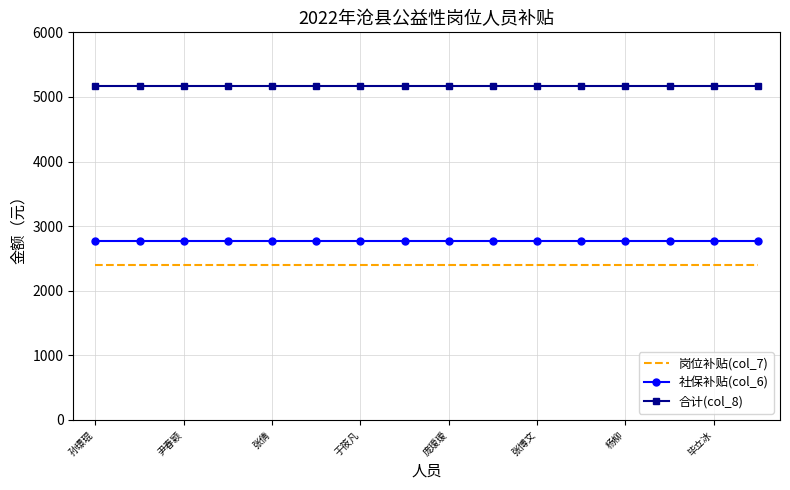

List the series in order of their peak value, lowest first.

岗位补贴(col_7), 社保补贴(col_6), 合计(col_8)